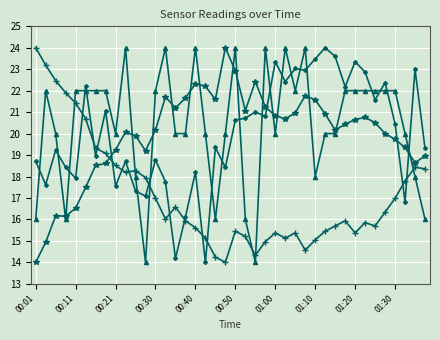

How many lines are shown in the chart?

4